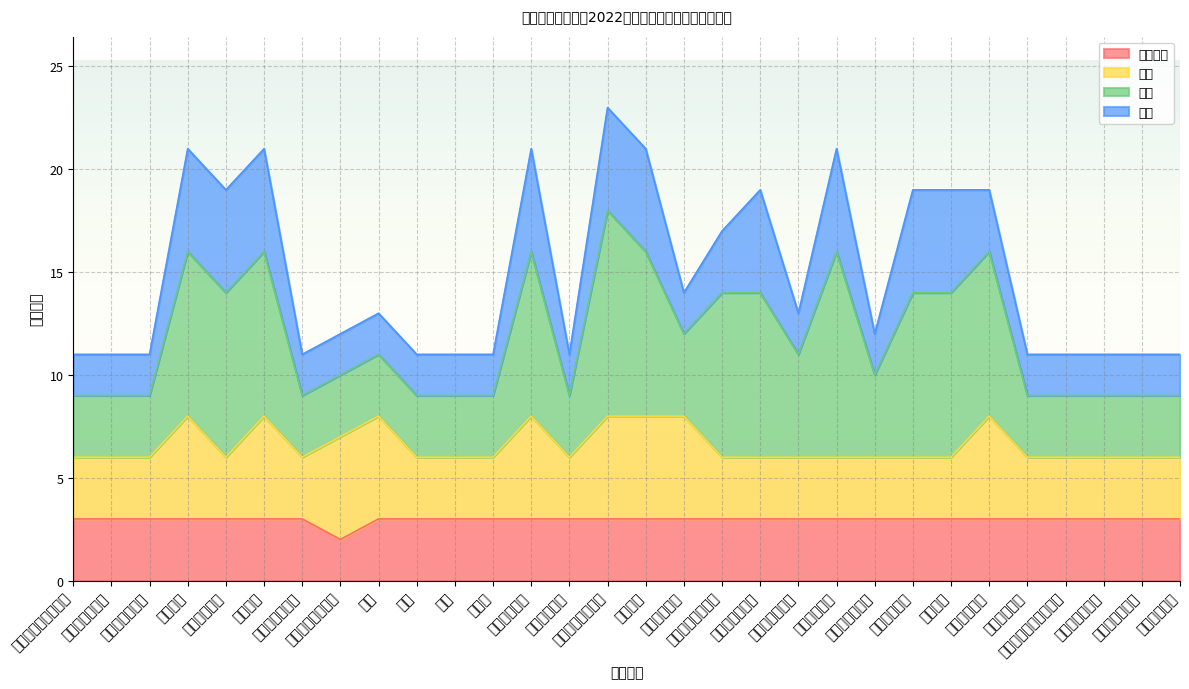

Is it true that 综合改革 equals 1 at 新能源汽车技术?

False